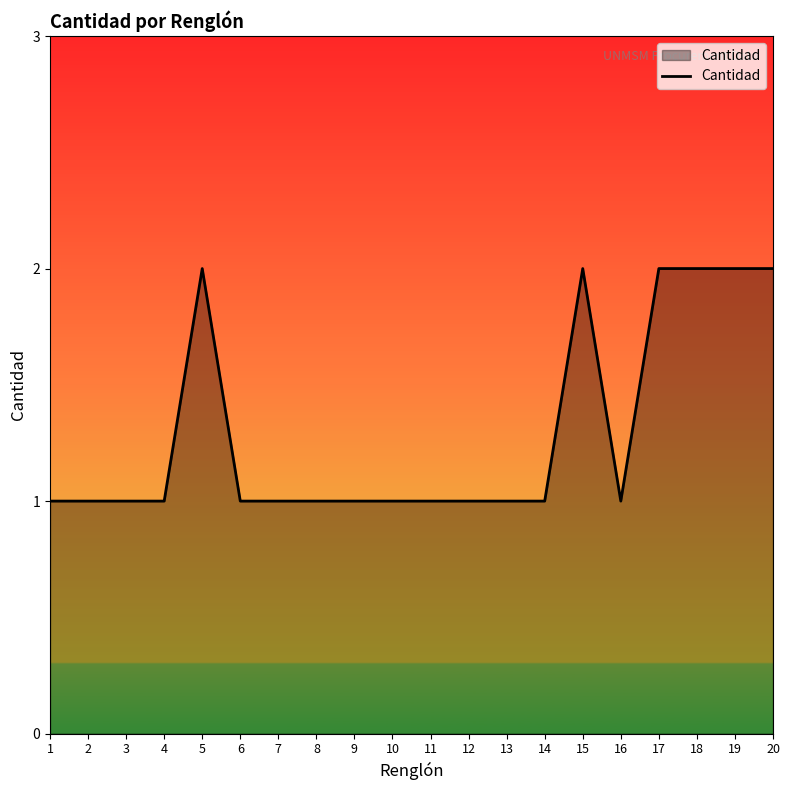

Is it true that the value at 13 is 2?

False